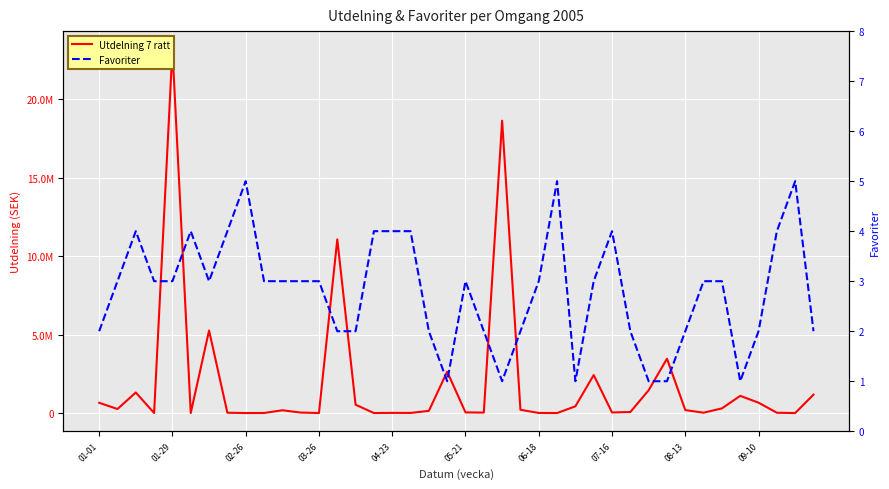

What is the sum of all Utdelning 7 ratt values?

75587964